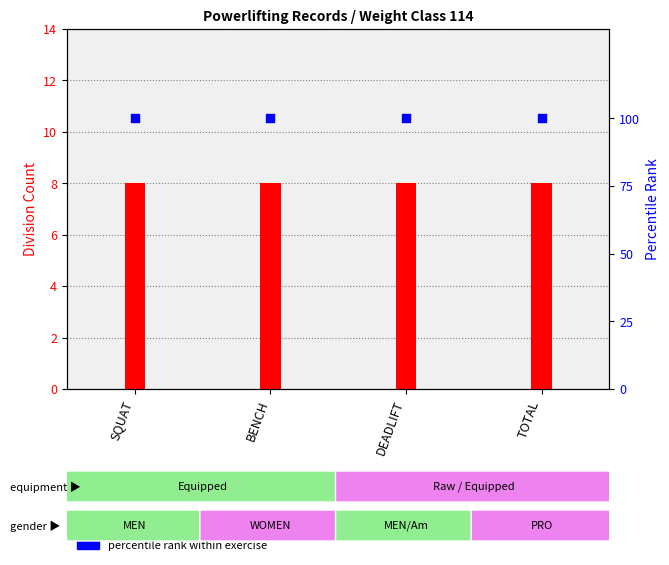

Which series reaches the minimum Y coordinate?

division count